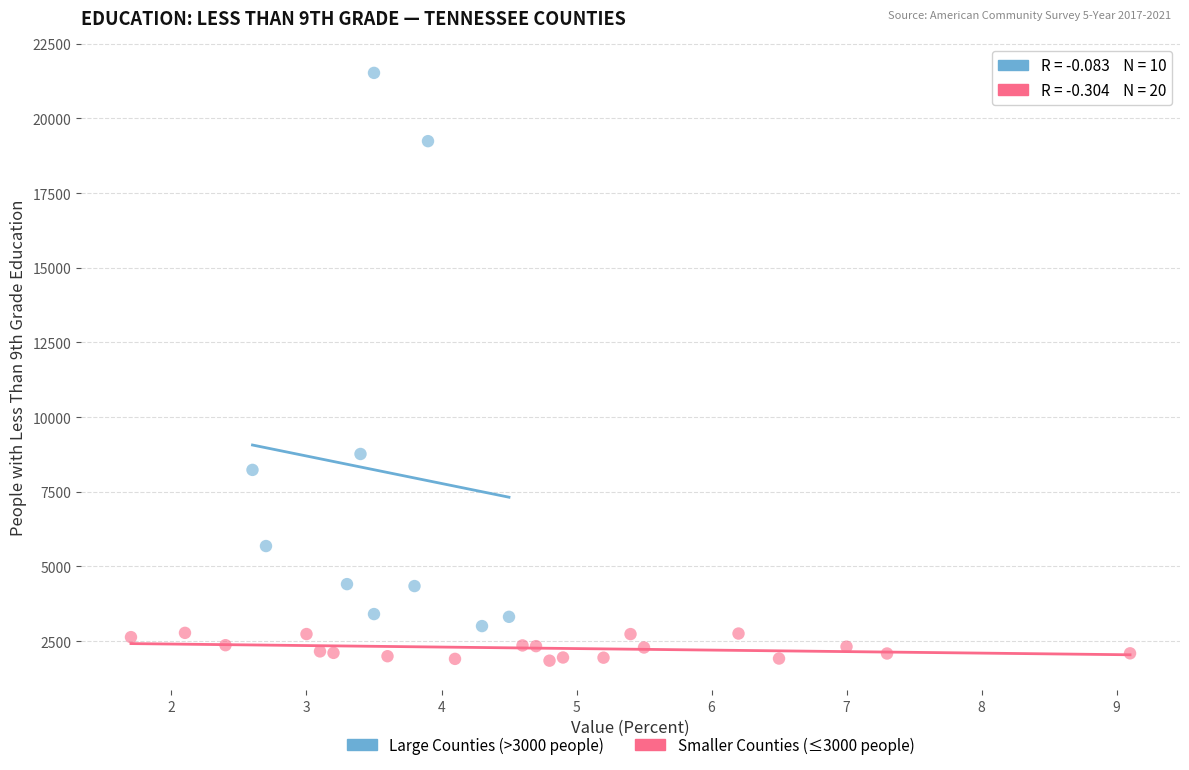

Which series contains the highest Y value?

Large Counties (>3000 people)